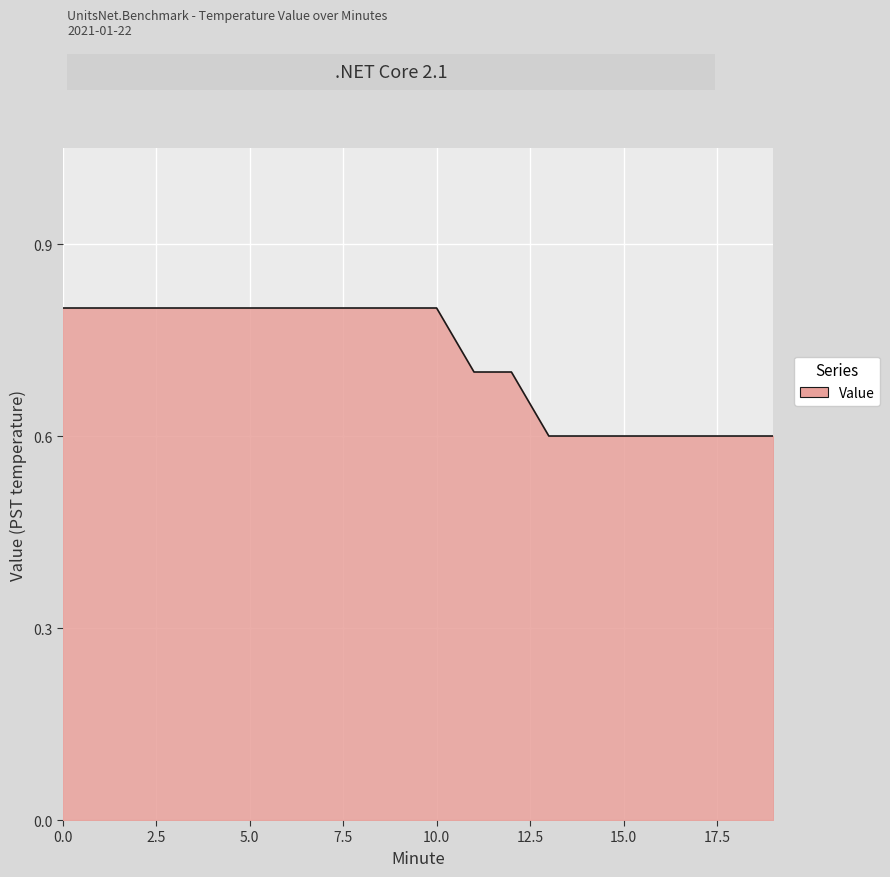

How many categories are shown in the chart?

20